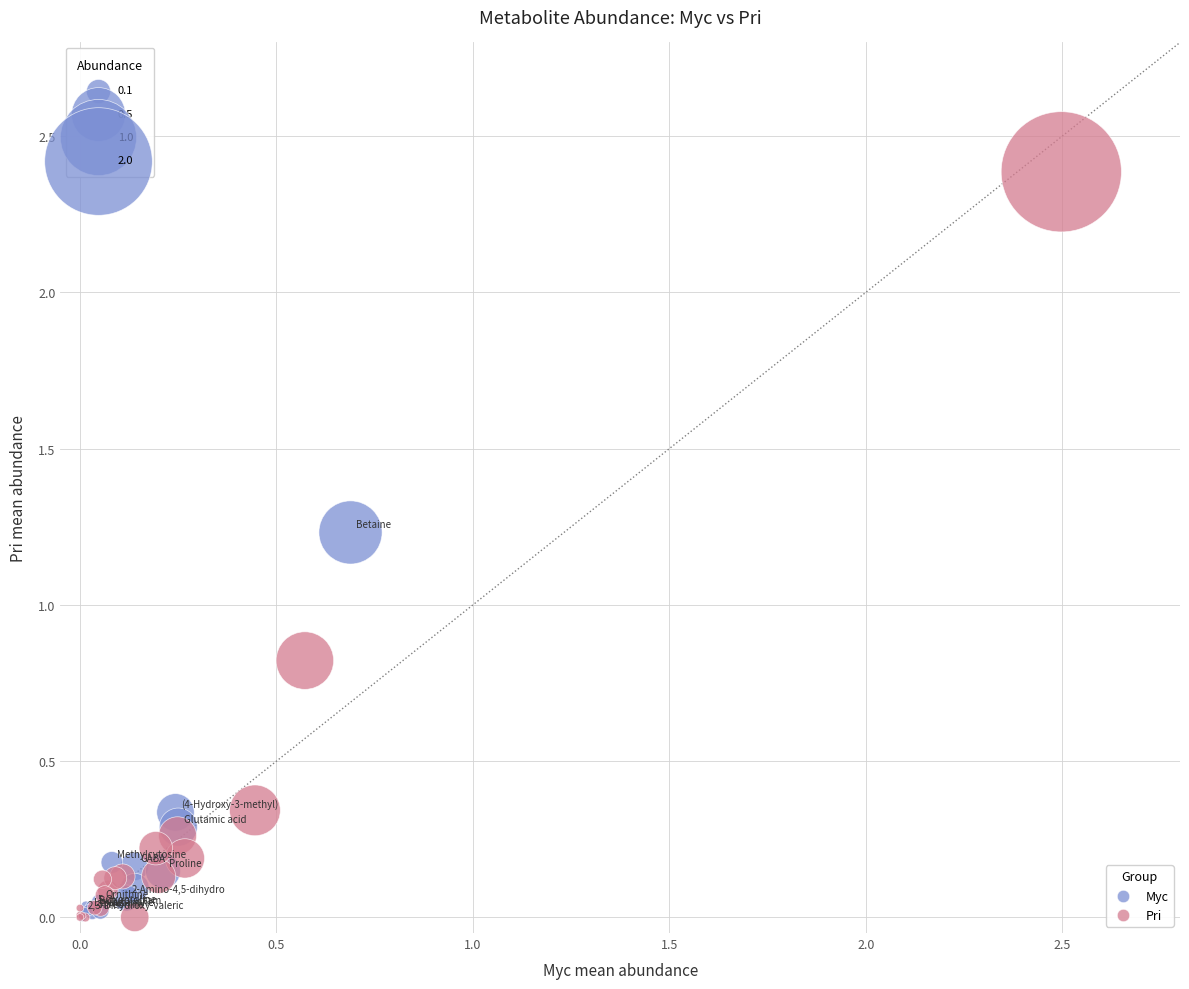

What are all the series names shown in the legend?

Myc, Pri